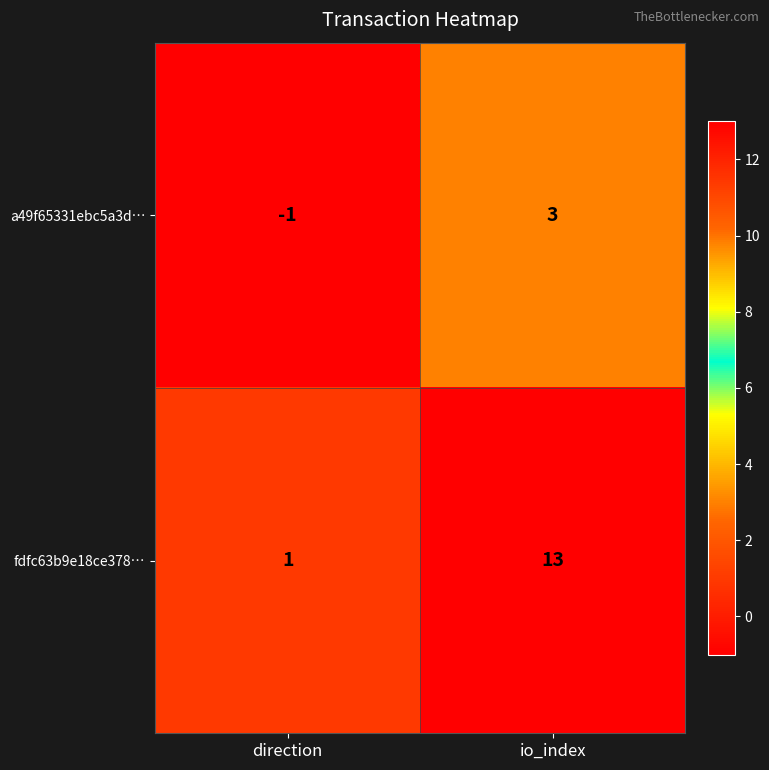

Which series changed the most between direction and io_index?

fdfc63b9e18ce378…